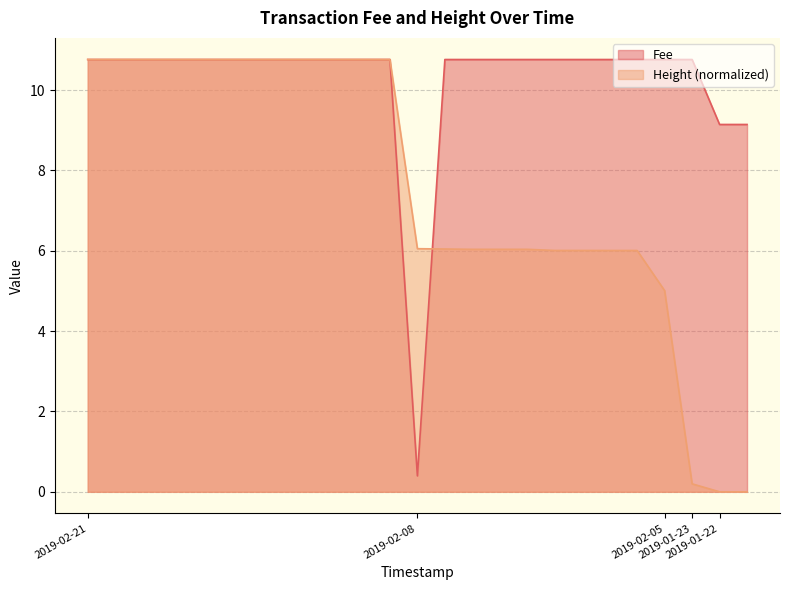

What is the value of the Fee point at the 21st from the left?

0.4